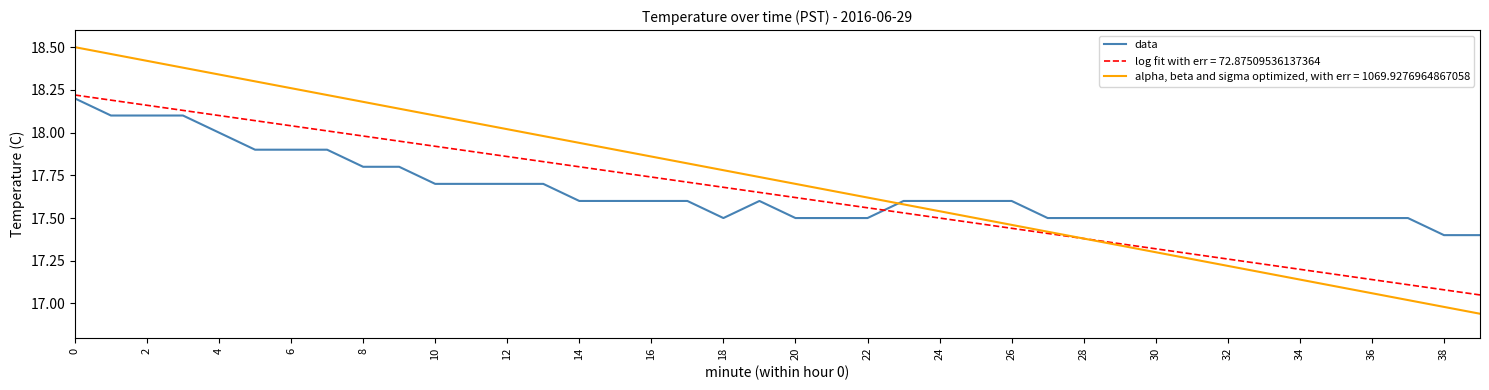

Rank the series by their average value, from lowest to highest.

log fit with err = 72.87509536137364, data, alpha, beta and sigma optimized, with err = 1069.9276964867058